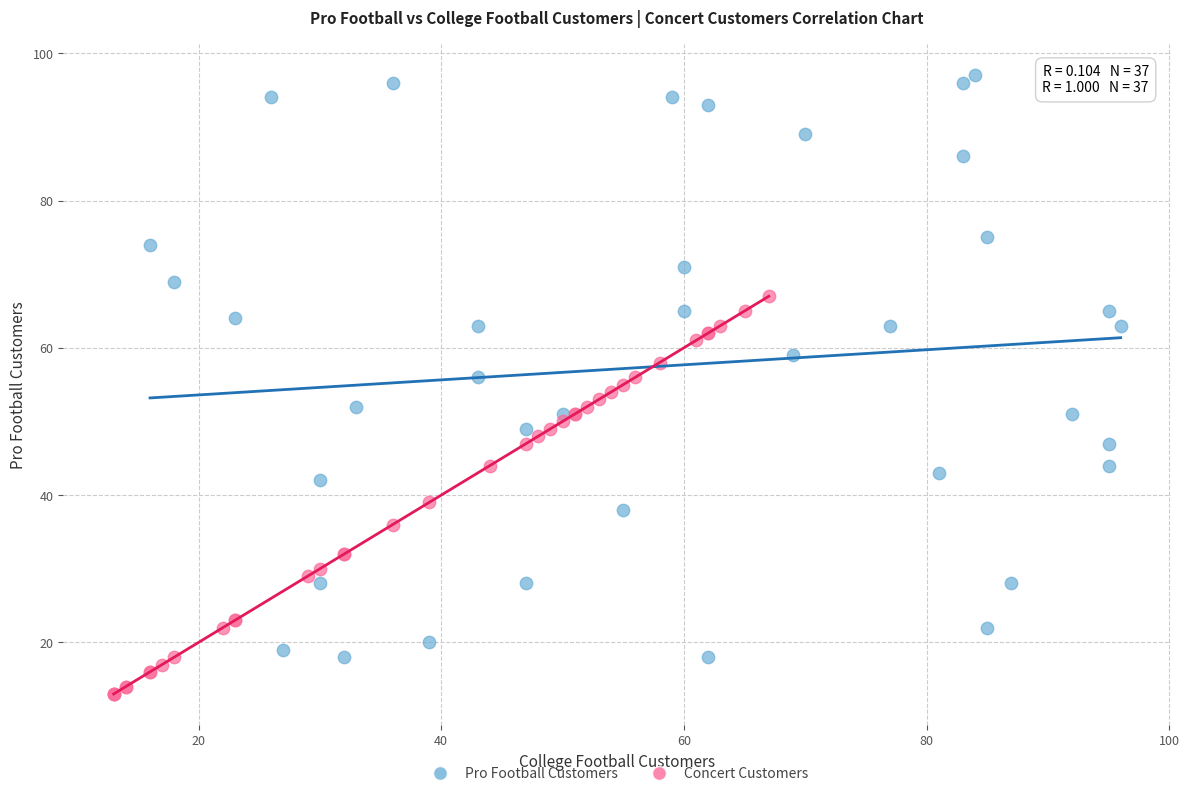

Which series reaches the minimum Y coordinate?

Concert Customers